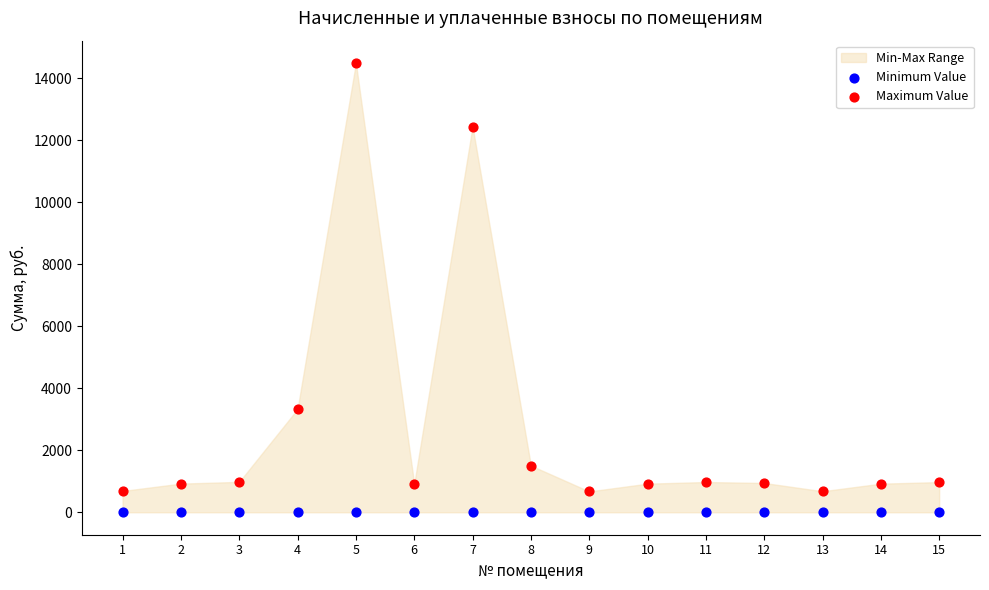

Which series reaches the maximum Y coordinate?

Maximum Value